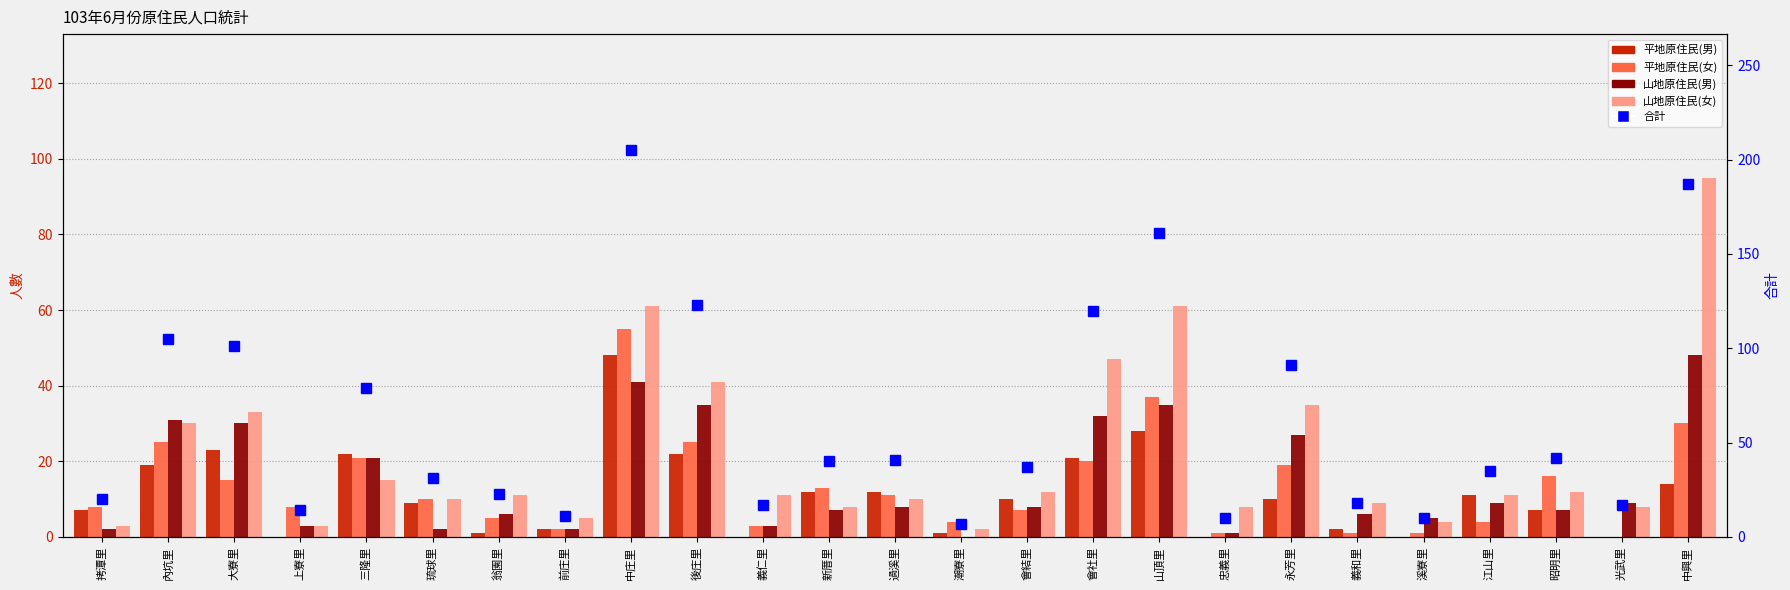

At how many categories does at least one series exceed 134?

3